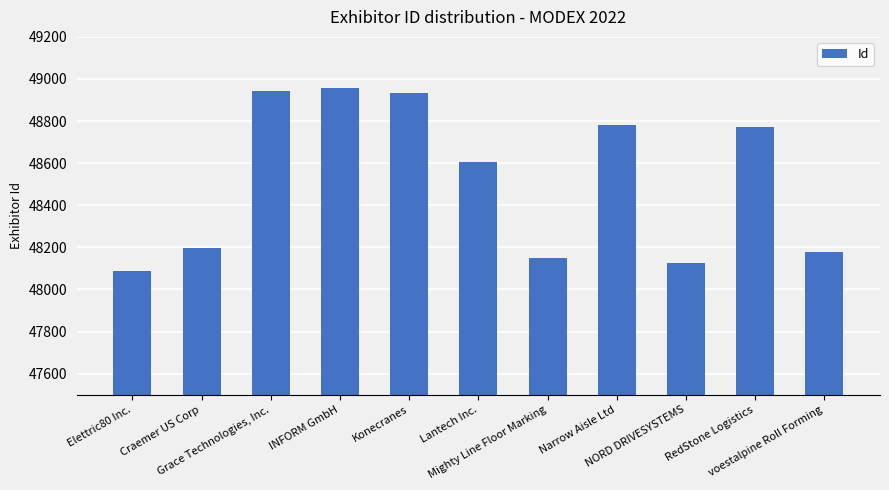

Where is the data nearest to the value 48521?

Lantech Inc.